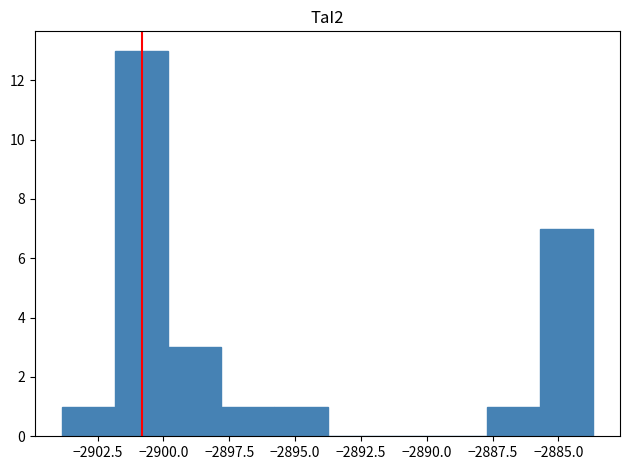

How tall is the bar that spans -2887.5 to -2885.5 on the x-axis? Neither the bar edges nor the heights are printed on the chart, so give them approximately, as read against the axes.

1